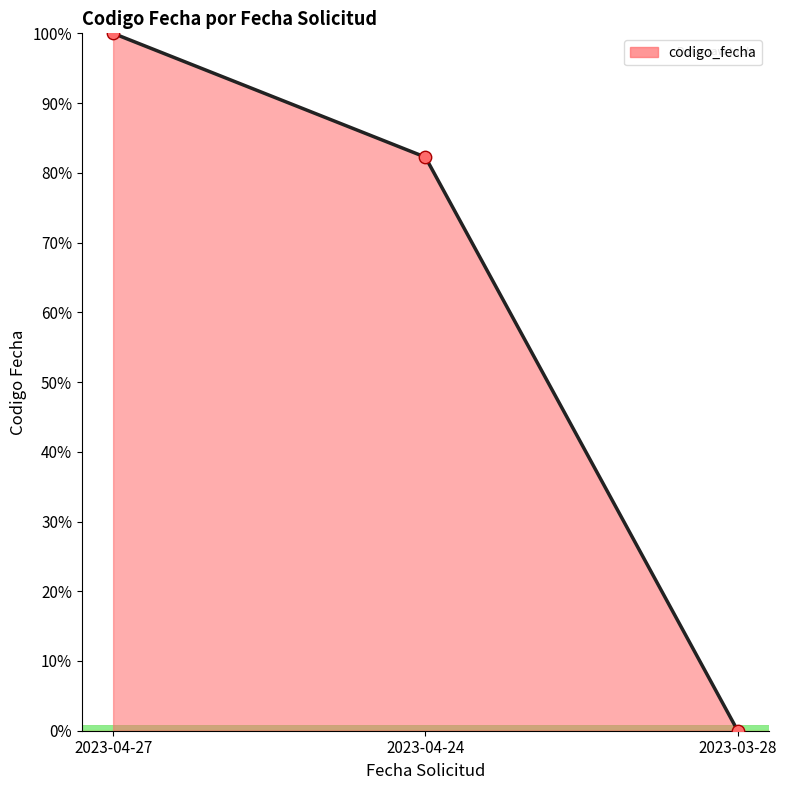

Between 2023-04-27 and 2023-03-28, which is larger?

2023-04-27